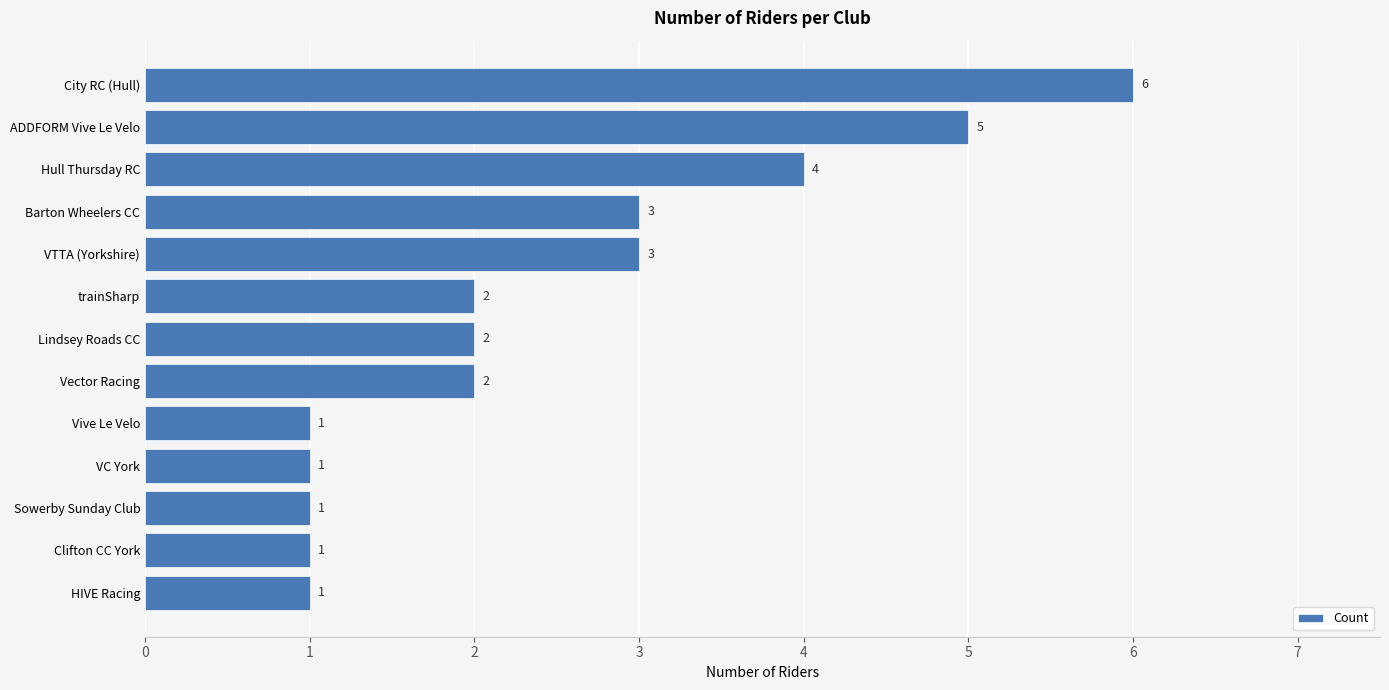

How many bars are there in total?

13